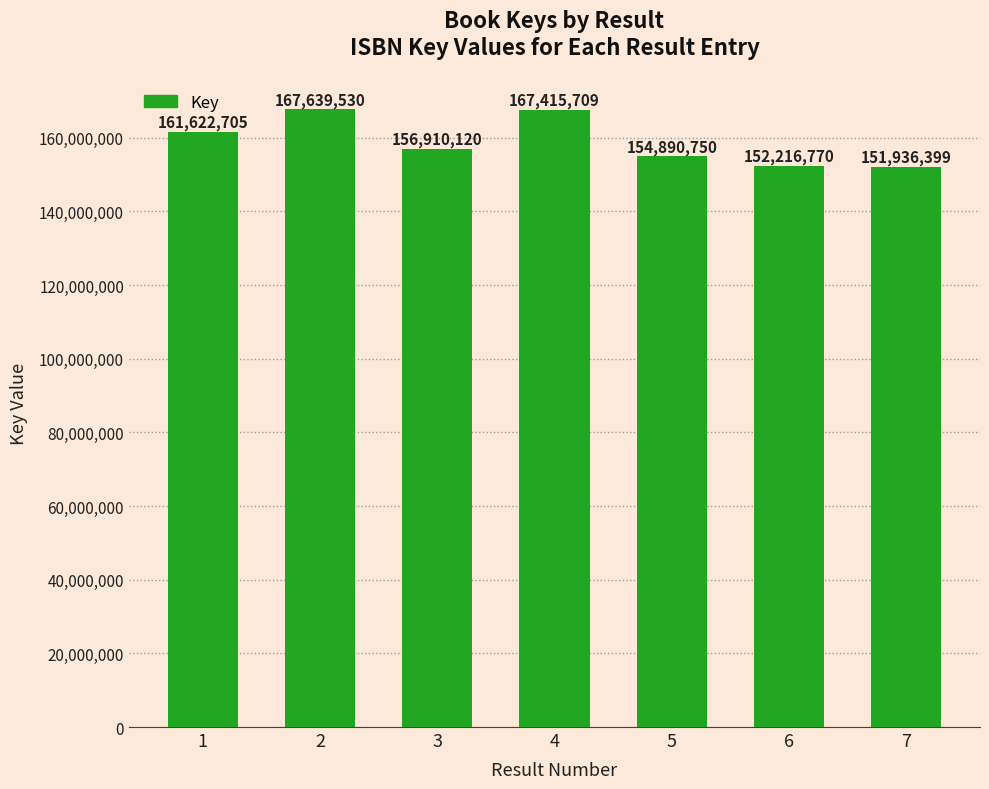

Approximately how many times larger is the value at 5 compared to 1?

1.0